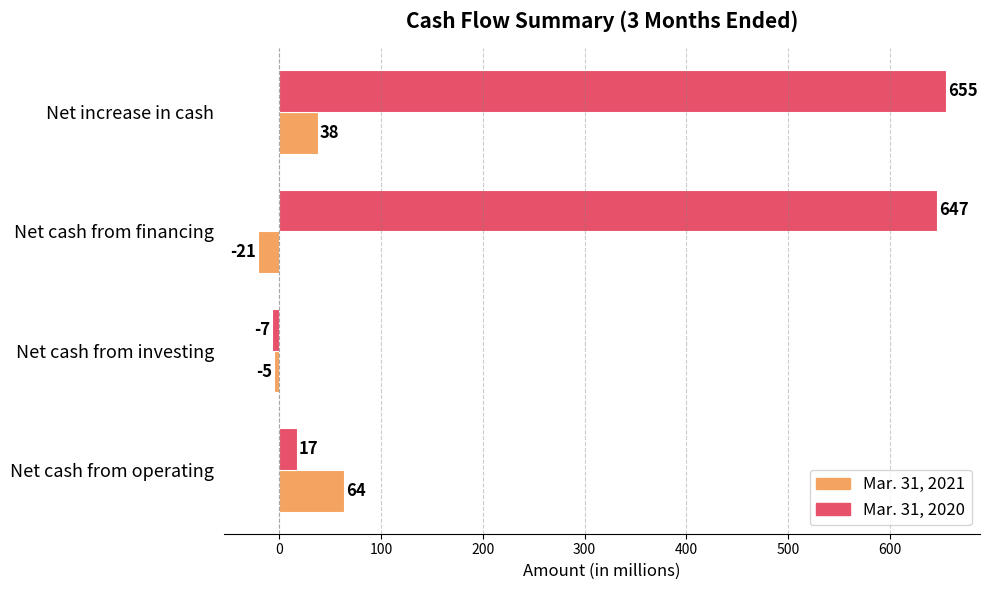

How many Mar. 31, 2021 values are between -5 and 64?

3